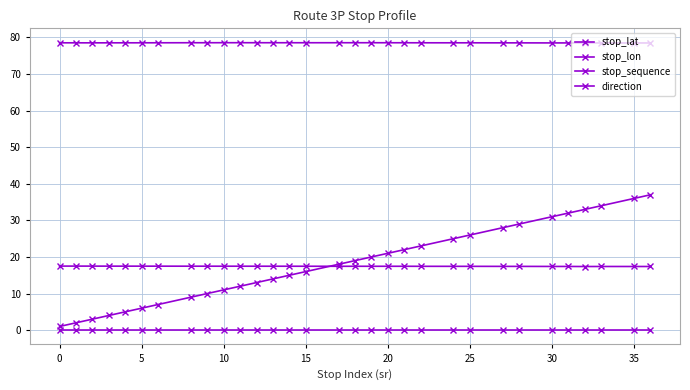

What is the average value of the stop_lat series?

17.5